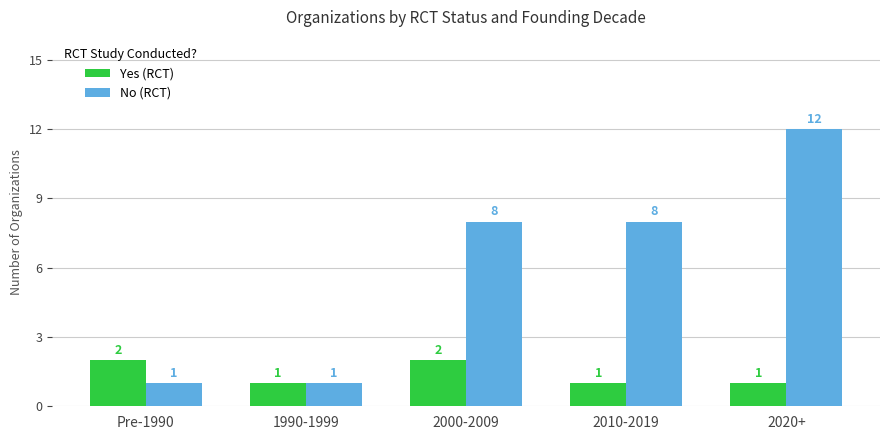

How many groups of bars are there?

5